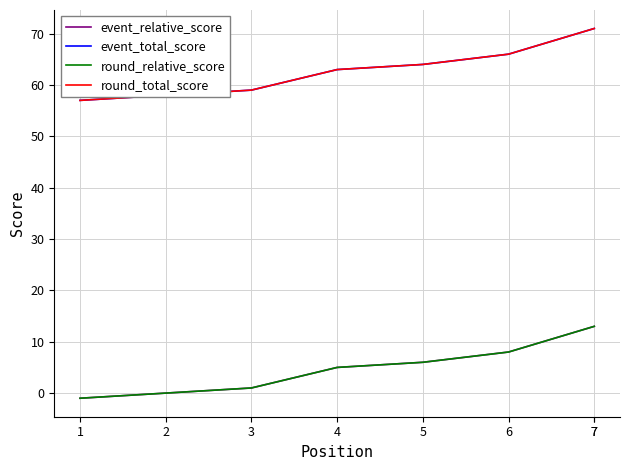

How many series are shown in this chart?

4